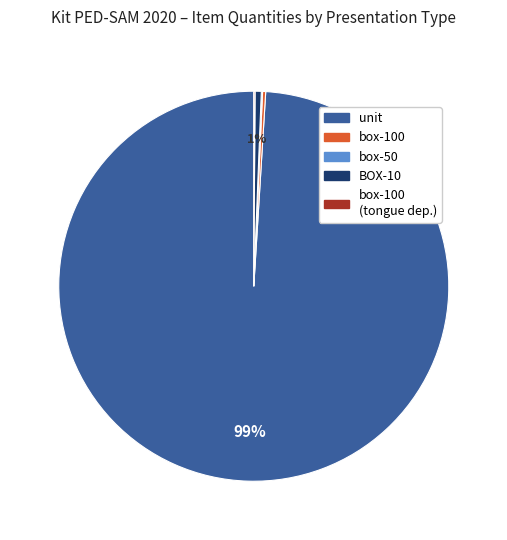

Is it true that unit is 99% of the pie?

True